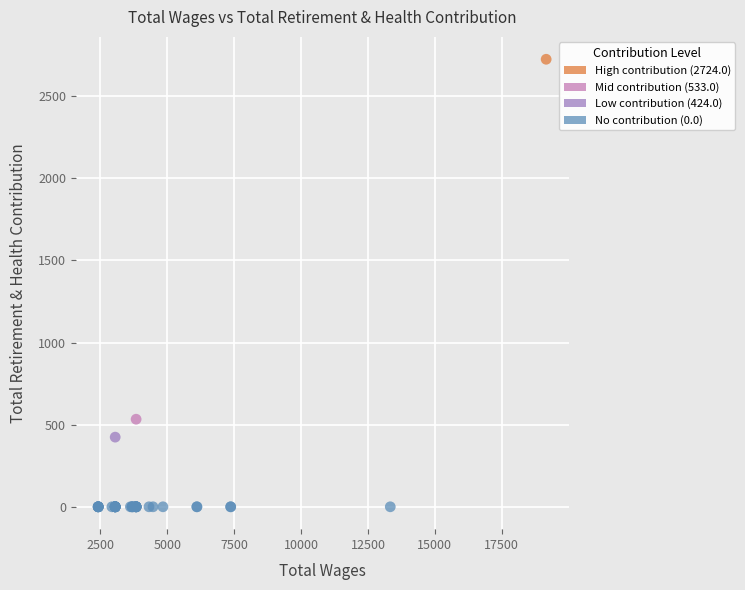

What Y value in the scatter plot is closest to 1362?

533